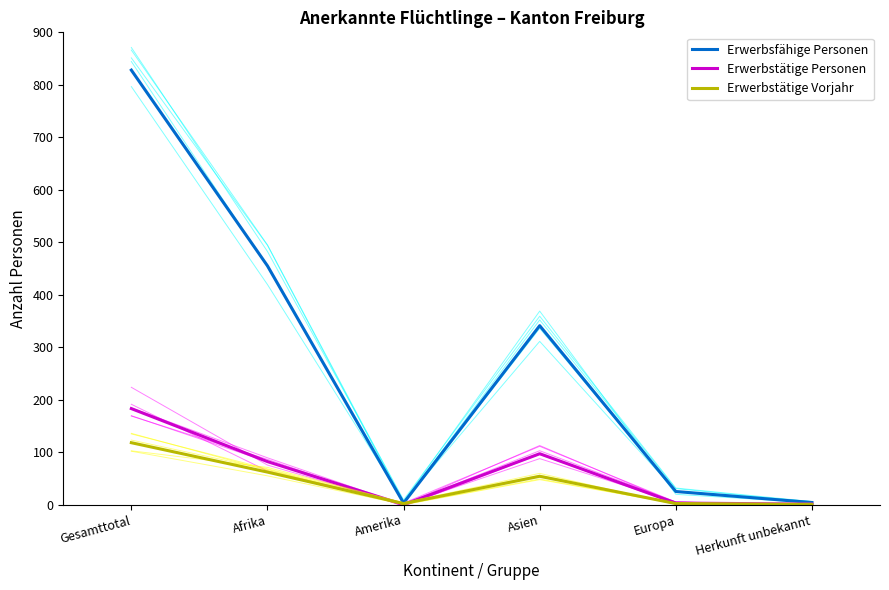

Reading left to right, list all the values displayed in this chart.

Erwerbsfähige Personen: 828	455	3	341	25	4
Erwerbstätige Personen: 183	82	0	97	3	1
Erwerbstätige Vorjahr: 118	62	2	54	2	0